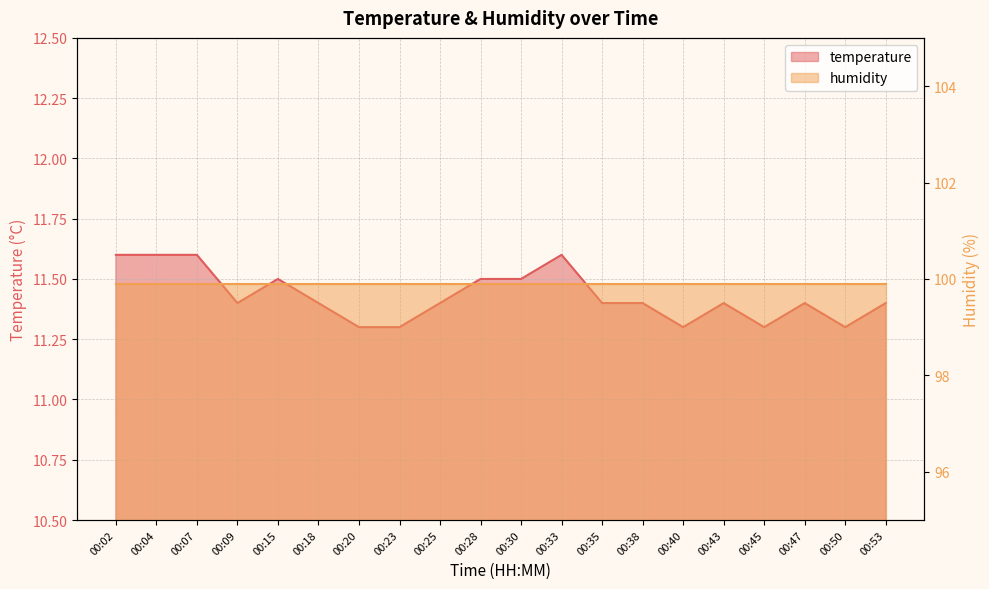

Is it true that the value at 00:53 is 11.4?

True